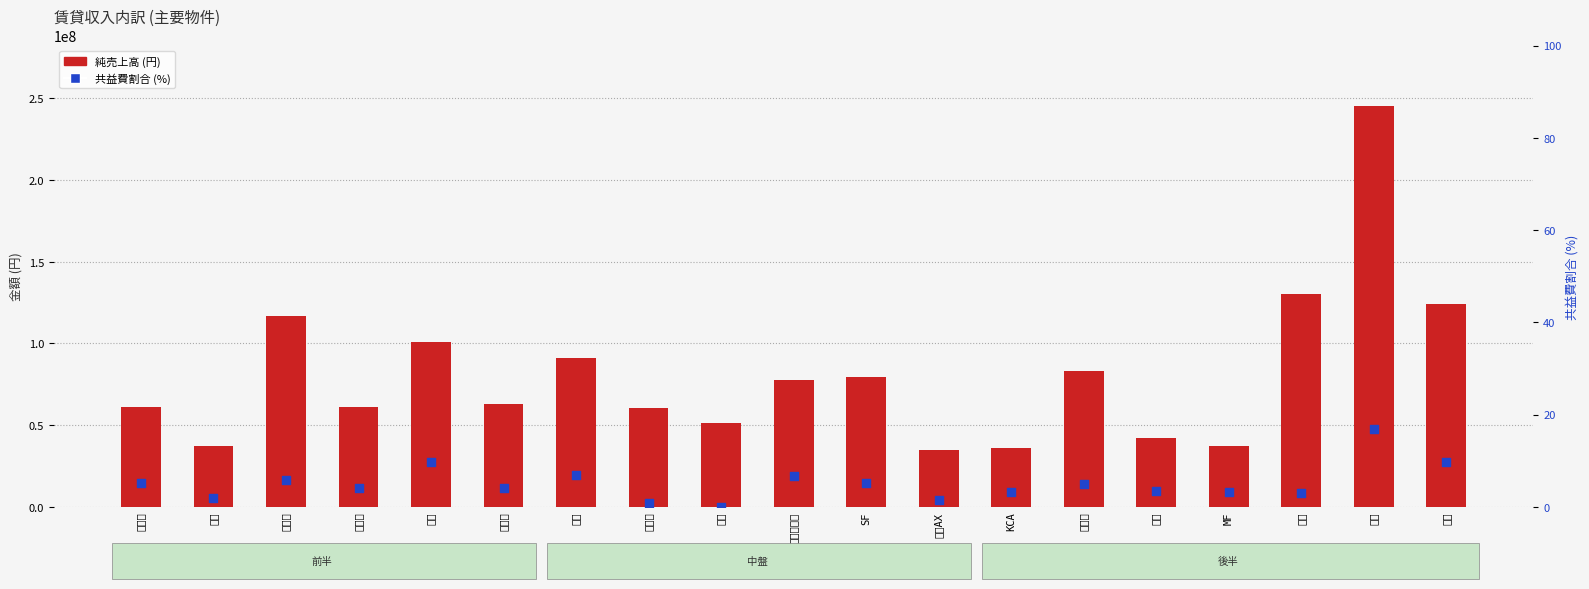

Which series reaches the maximum Y coordinate?

純売上高